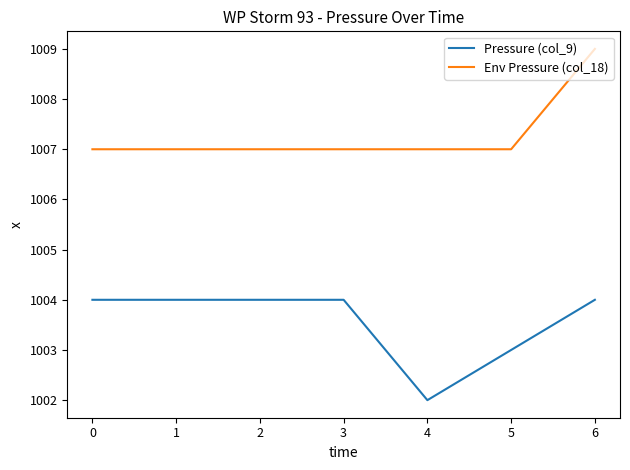

Does the chart have visible grid lines?

No